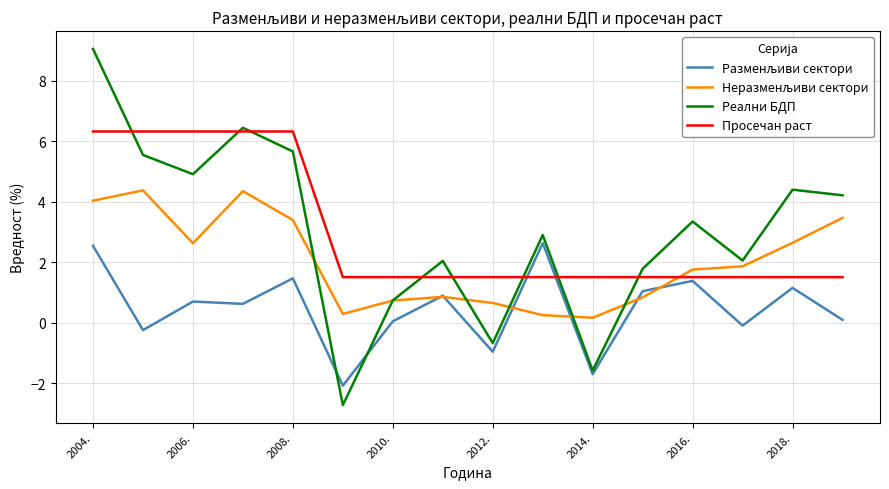

Count the number of data series in this chart.

4